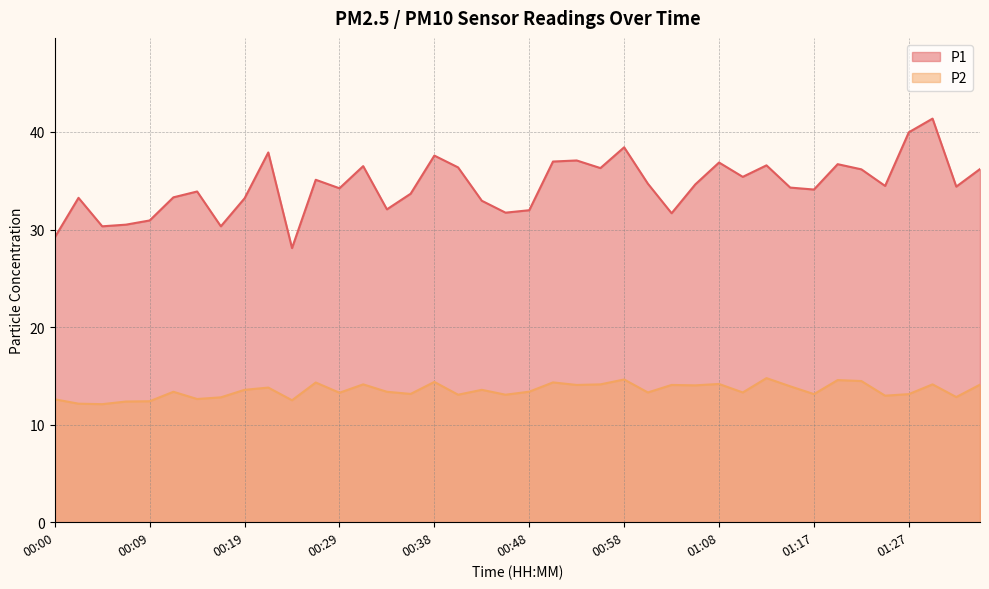

Which series has the largest total across all categories?

P1